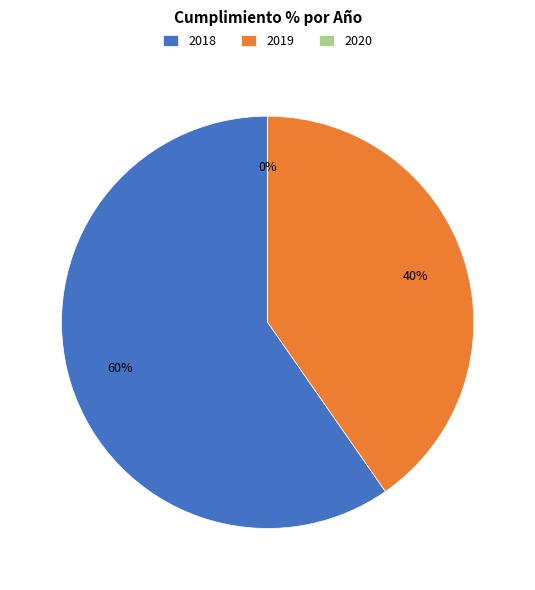

Rank the categories by value from lowest to highest.

2020, 2019, 2018